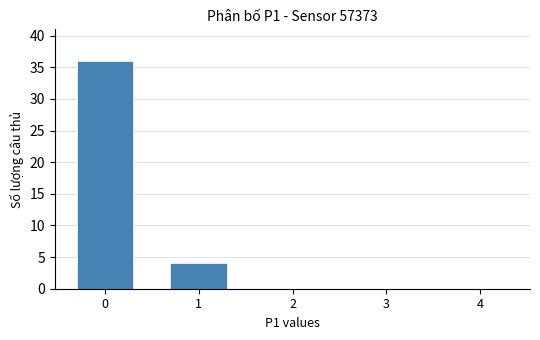

Reading left to right, list all the values displayed in this chart.

0=36	1=4	2=0	3=0	4=0